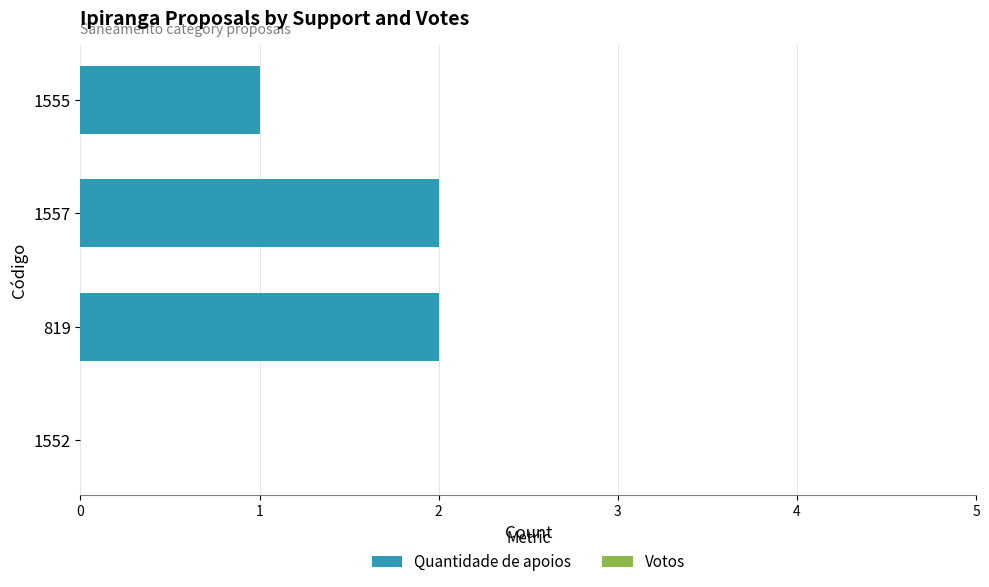

Between 1552 and 1555, which is larger?

1555